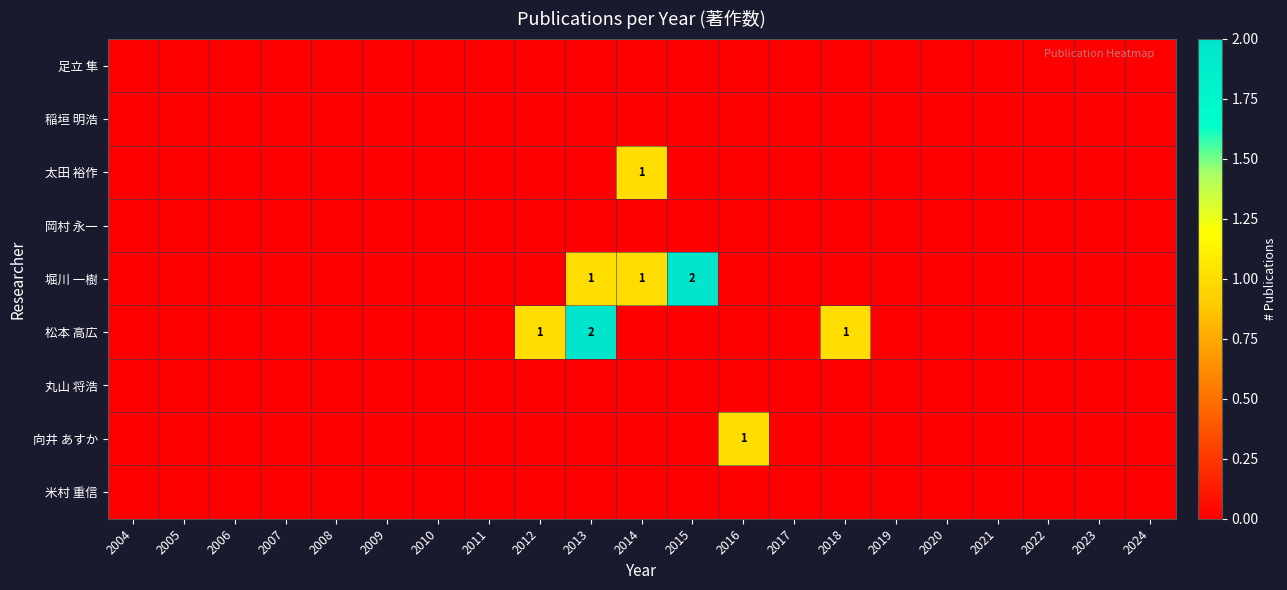

At which category is the sum across all series the highest?

2013